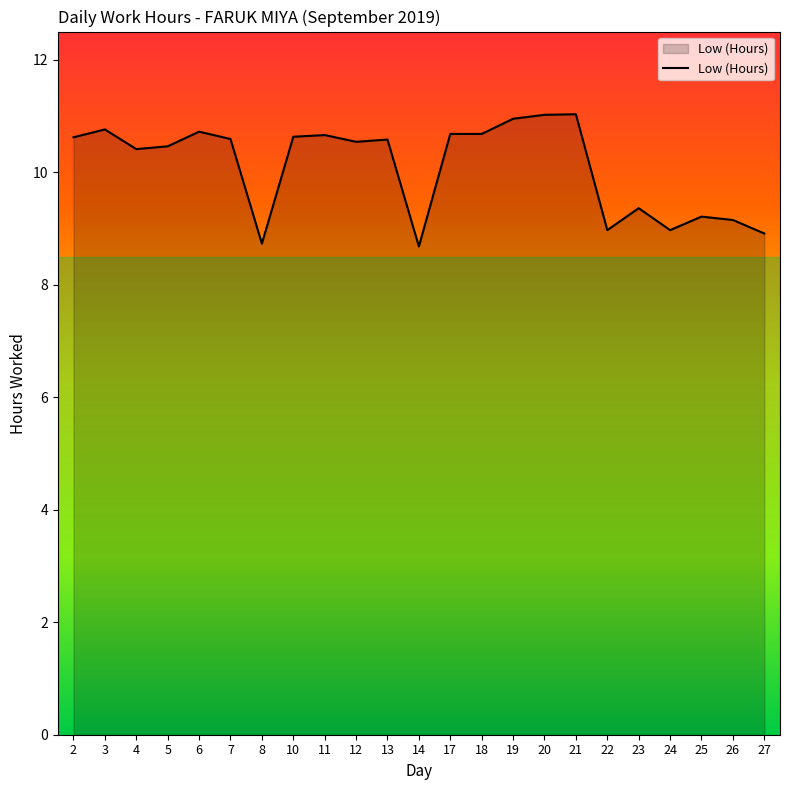

At which category does the data reach its first local peak?

3